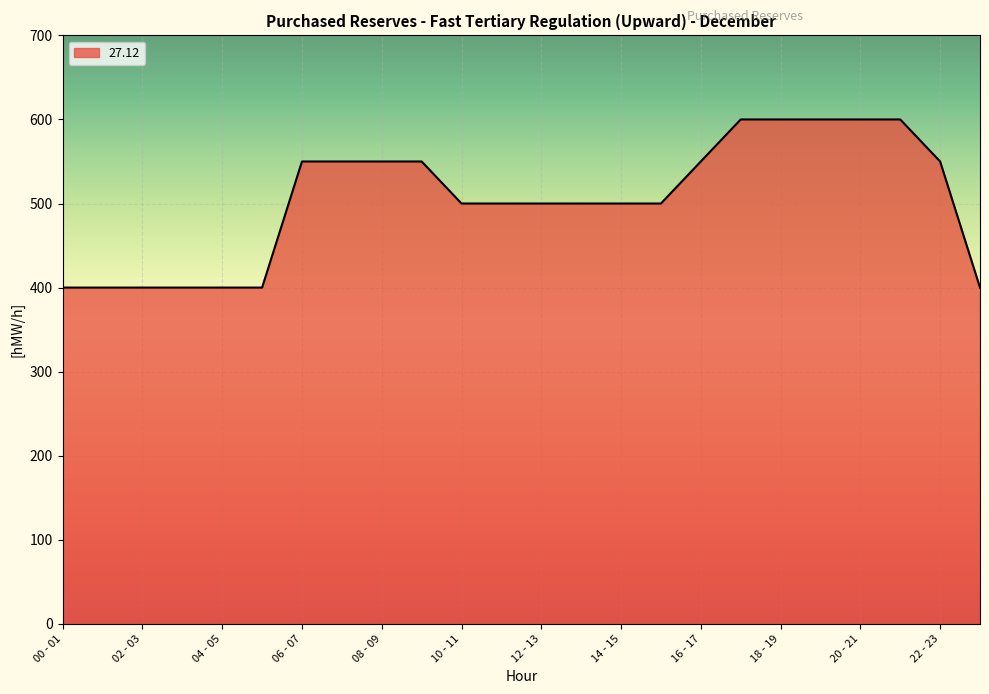

What is the maximum value shown in the chart?

600